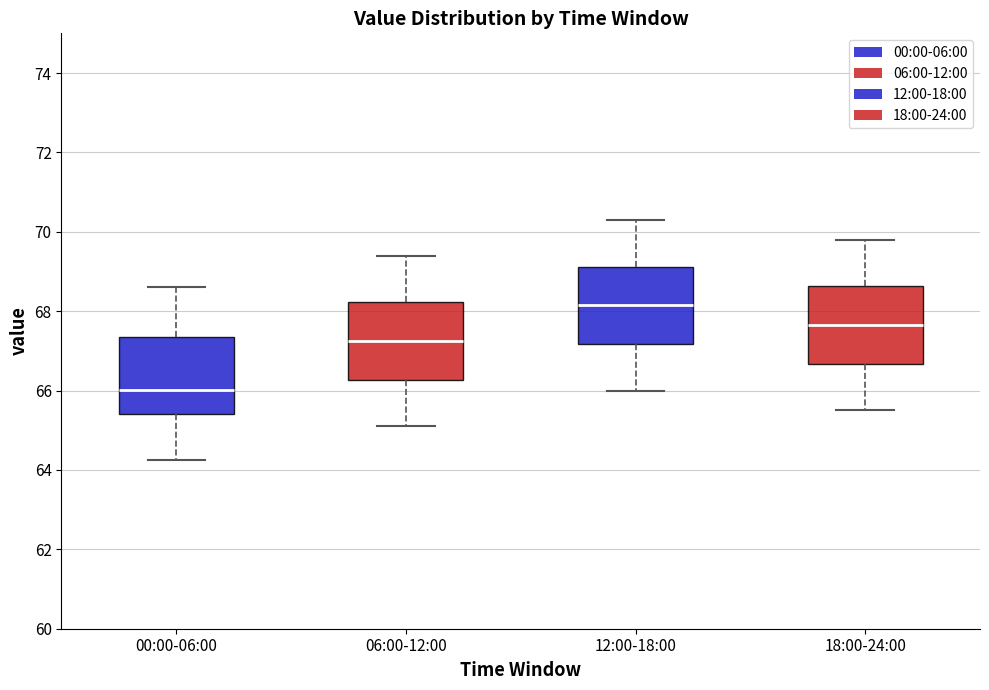

Reading left to right, read every box against the y-axis: the position of its median line, the range the box covers, and the ends of its whiskers. The values are not printed on the chart, so give them approximately, as read against the axis.

00:00-06:00: median 66.0, box 65.4 to 67.4, whiskers 64.2 to 68.6
06:00-12:00: median 67.2, box 66.2 to 68.2, whiskers 65.2 to 69.4
12:00-18:00: median 68.2, box 67.2 to 69.2, whiskers 66.0 to 70.4
18:00-24:00: median 67.6, box 66.6 to 68.6, whiskers 65.6 to 69.8